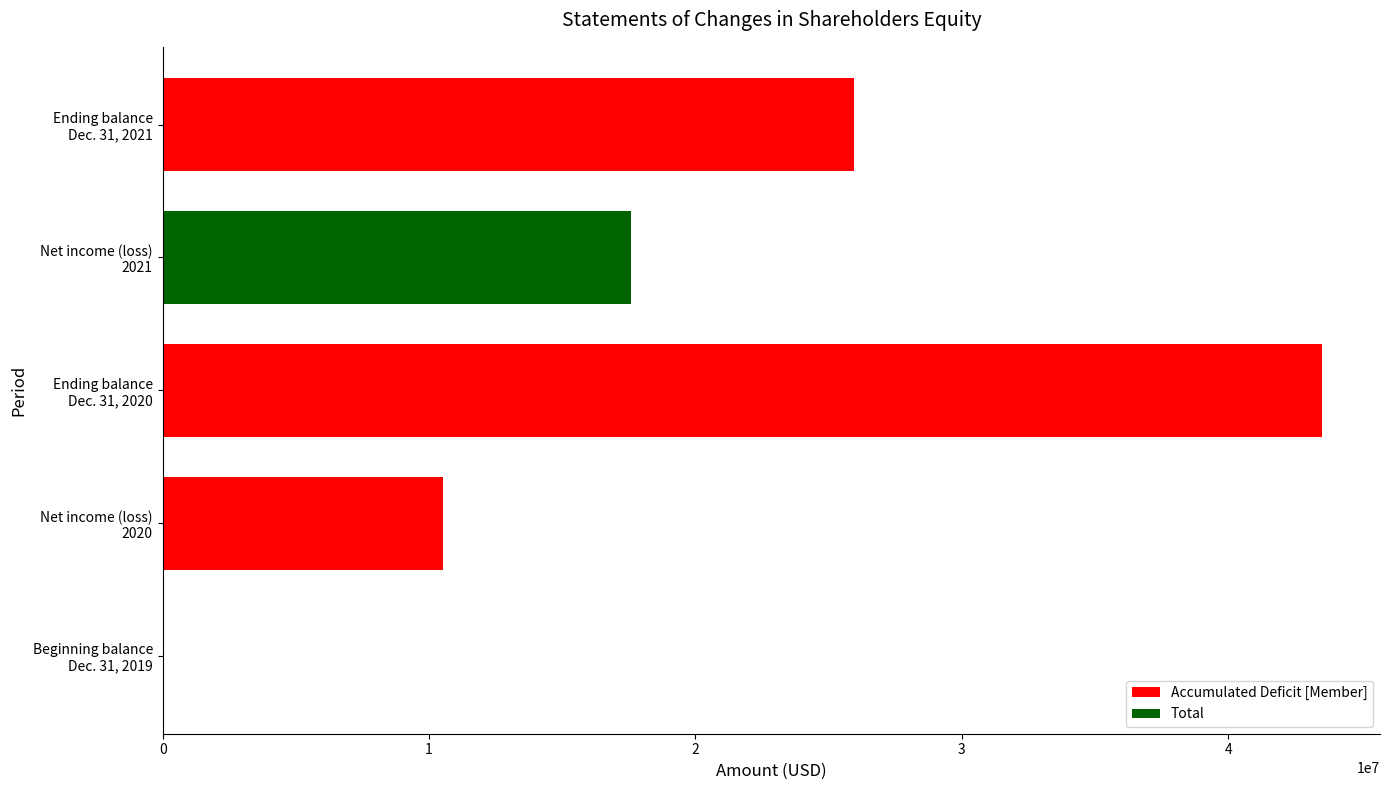

How many distinct data groups are displayed?

2